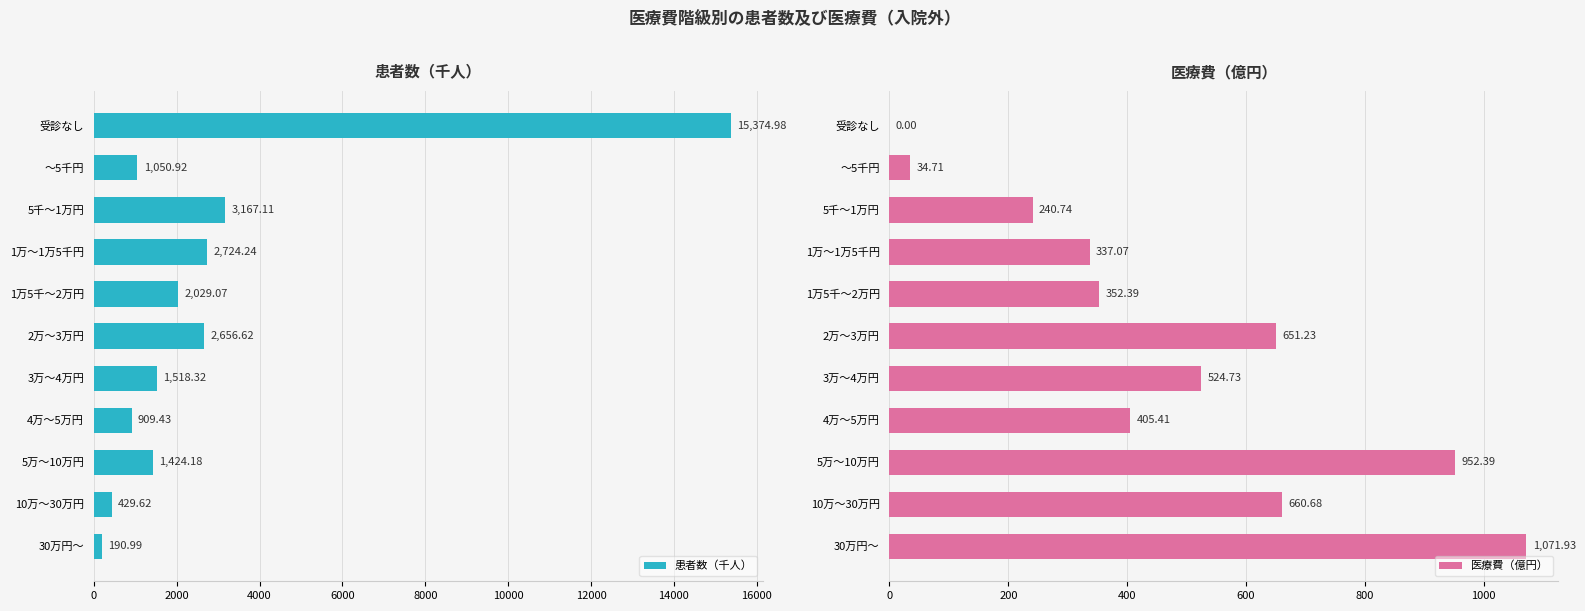

What is the difference between the 医療費（億円） values at 2万～3万円 and 30万円～?

420.7